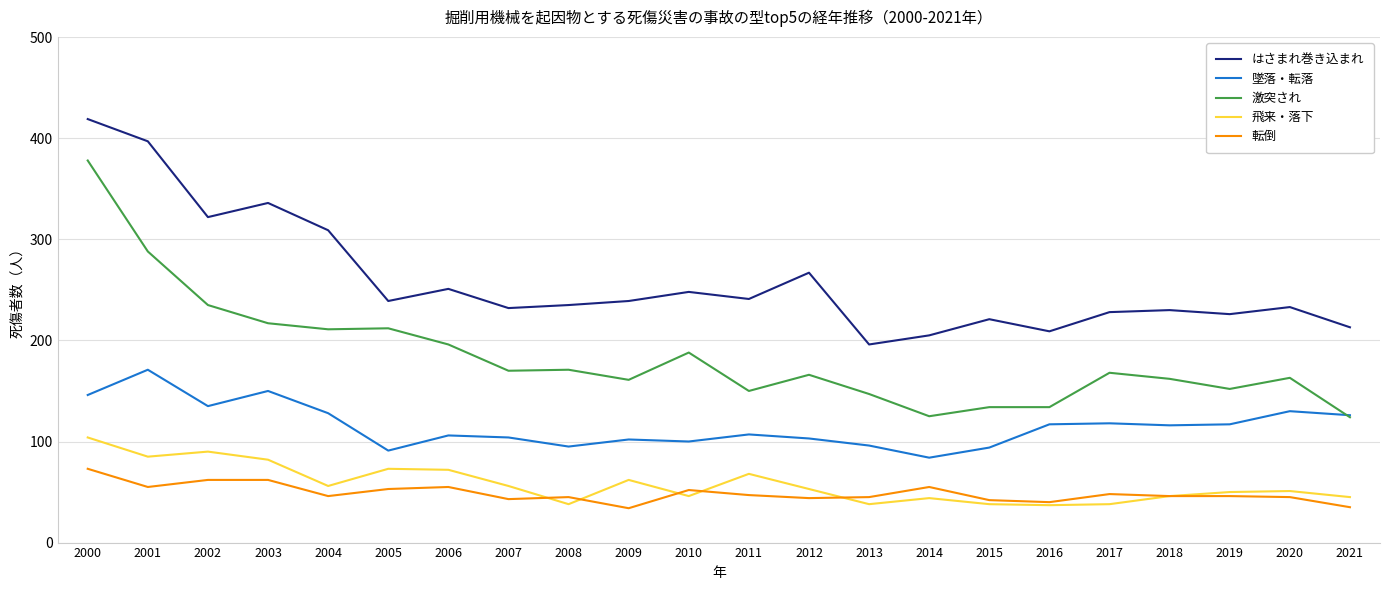

The はさまれ巻き込まれ series shows 233 at 2020. True or false?

True